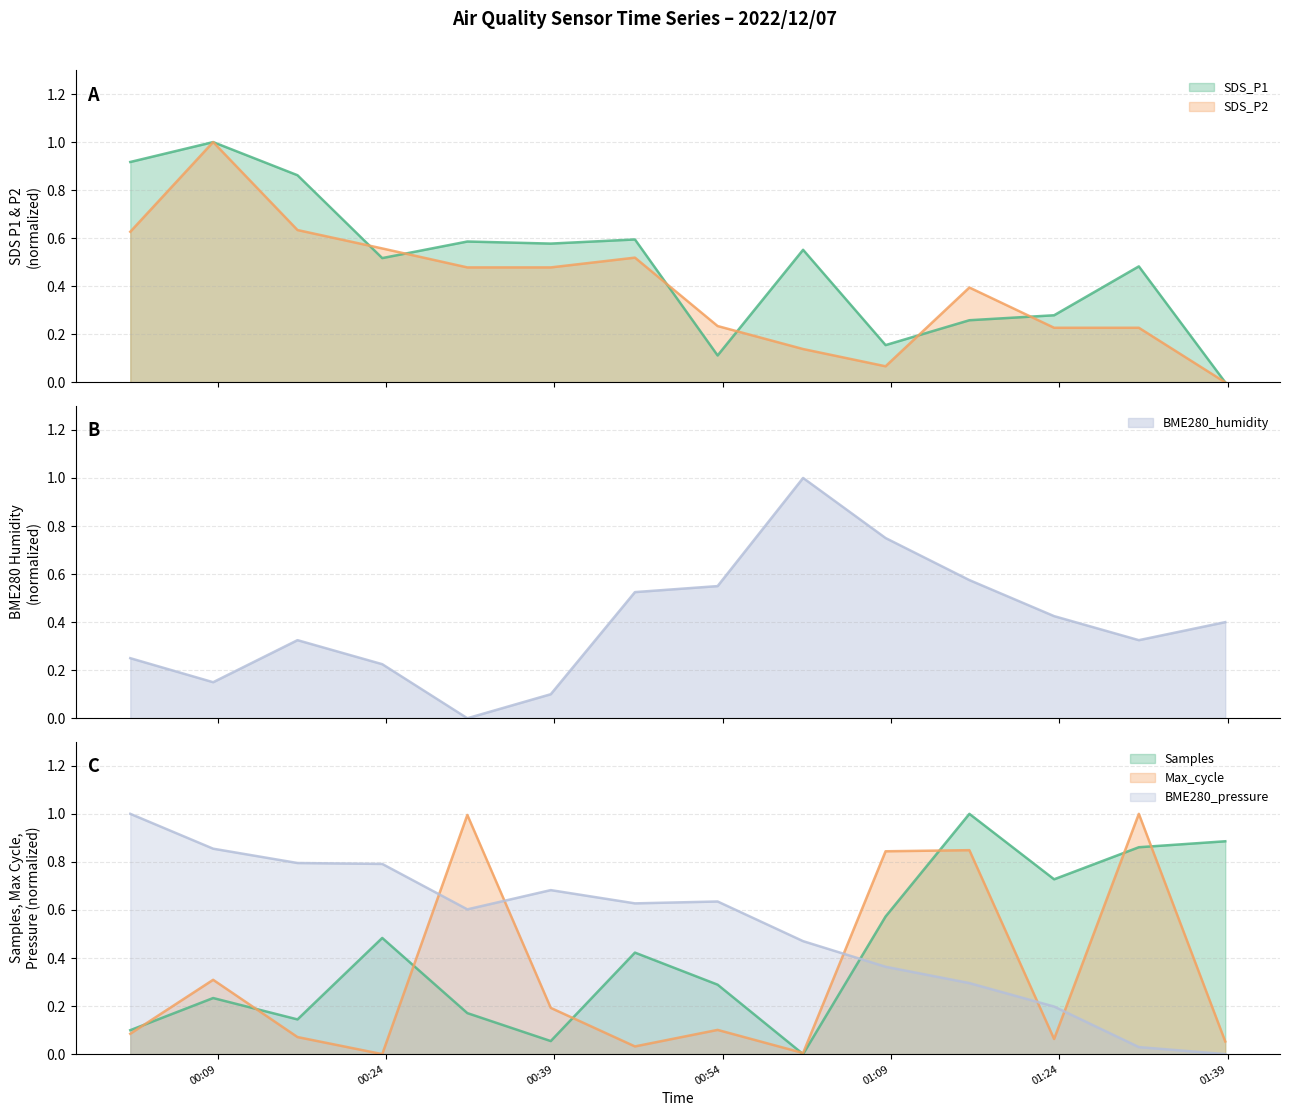

At which label is SDS_P1 closest to 0?

2022/12/07 01:38:47